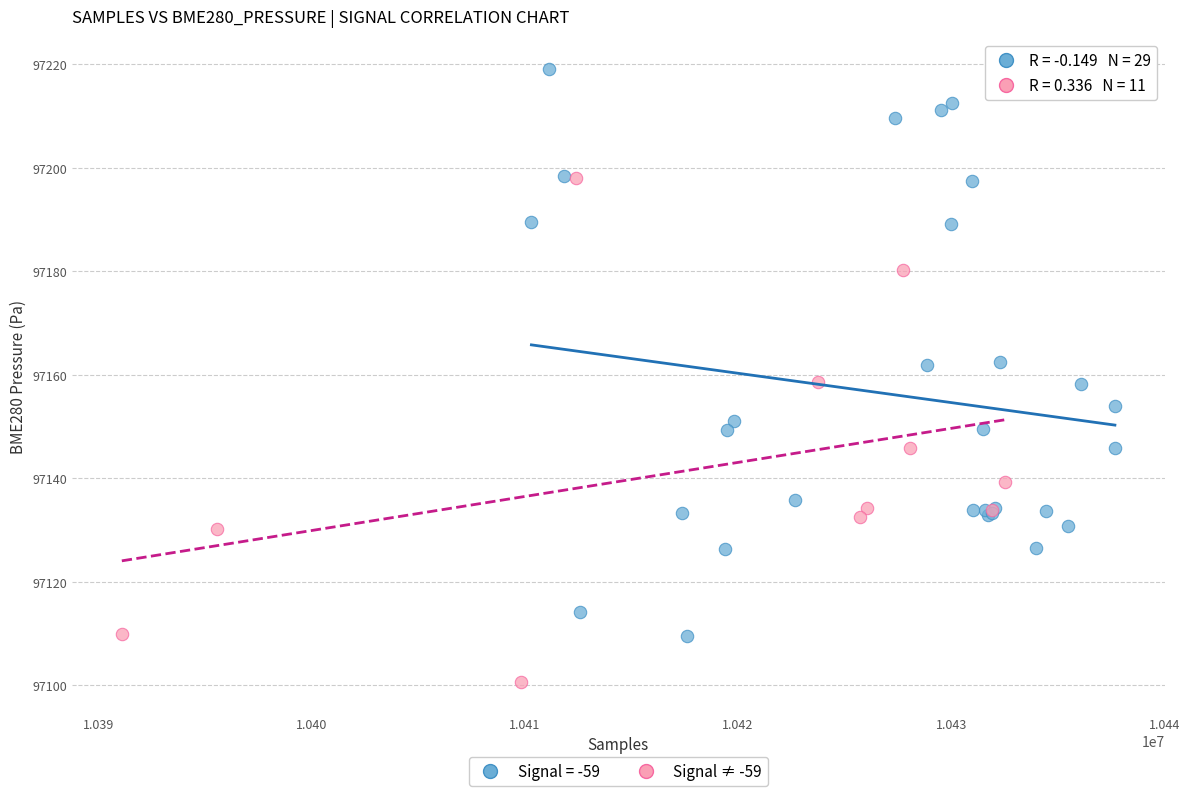

Which series contains the lowest Y value?

Signal ≠ -59